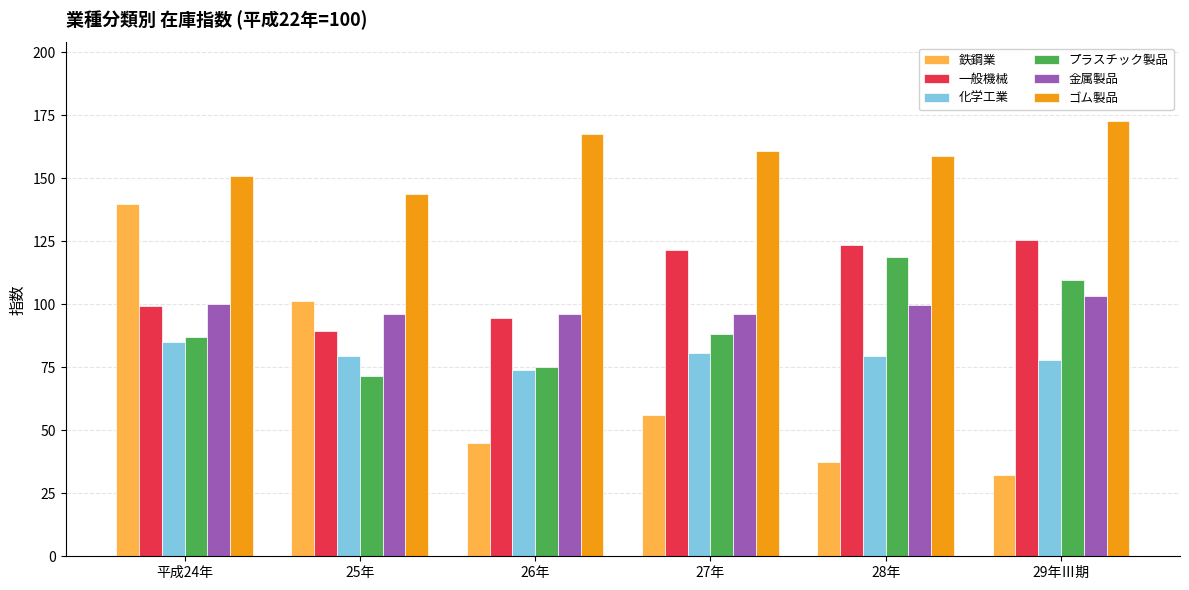

How many groups of bars are there?

6